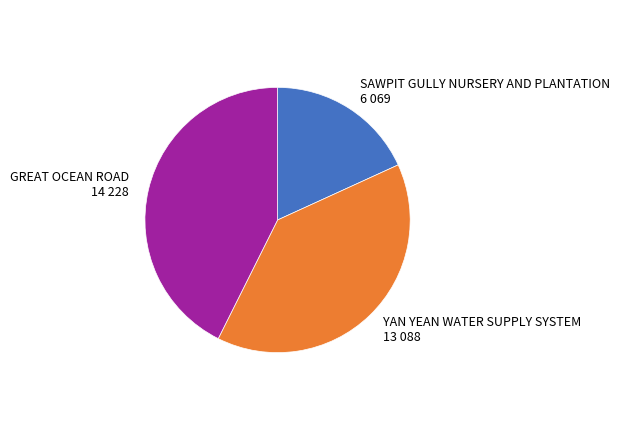

Approximately how many times larger is the value at SAWPIT GULLY NURSERY AND PLANTATION compared to YAN YEAN WATER SUPPLY SYSTEM?

0.5